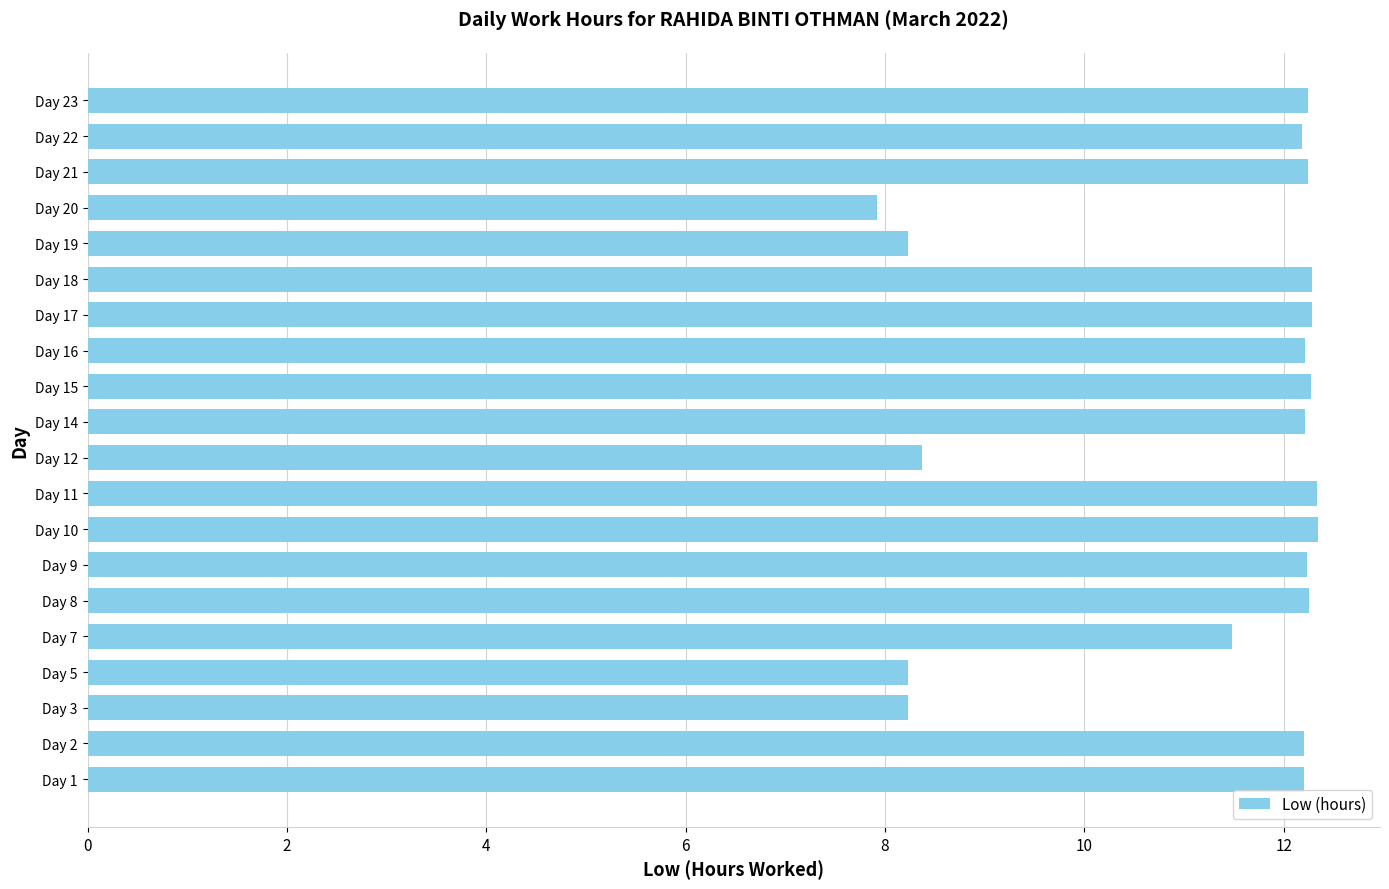

What is the change in value from Day 7 to Day 20?

-3.6